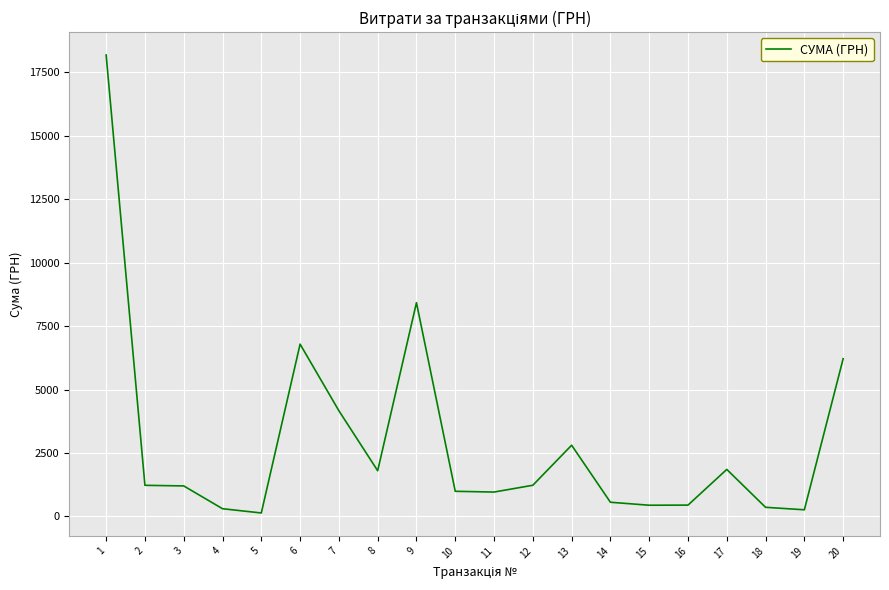

What is the change in value from 3 to 17?

+650.2